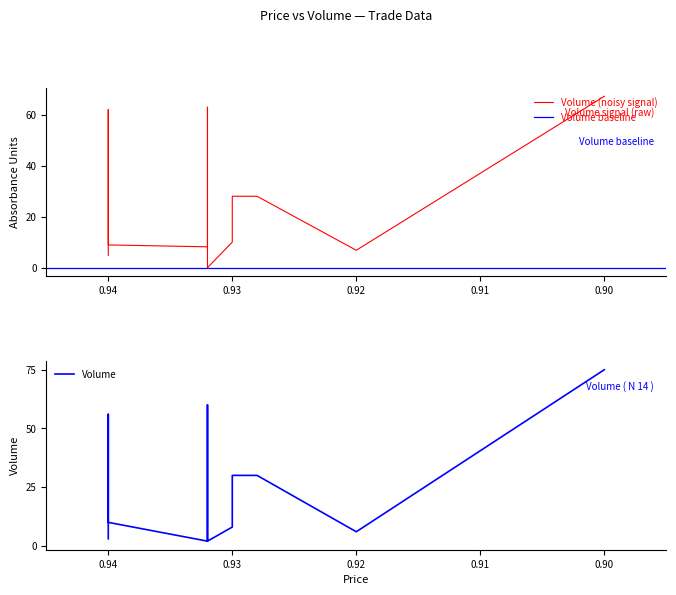

What is the sum of the values at 0.9 and 0.92?

81